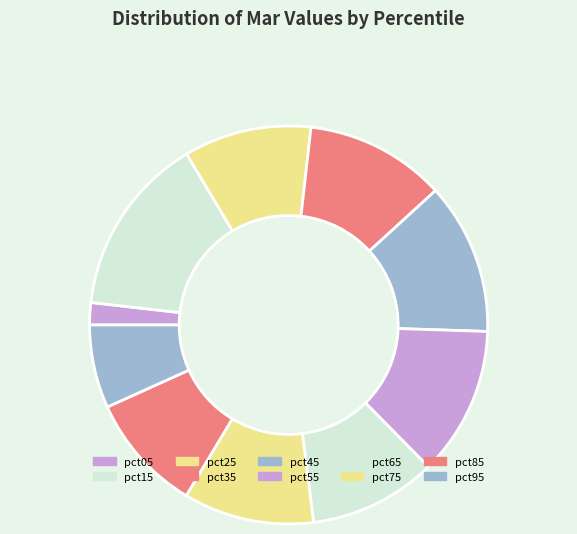

How much of the chart is everything except pct75?

89.4%